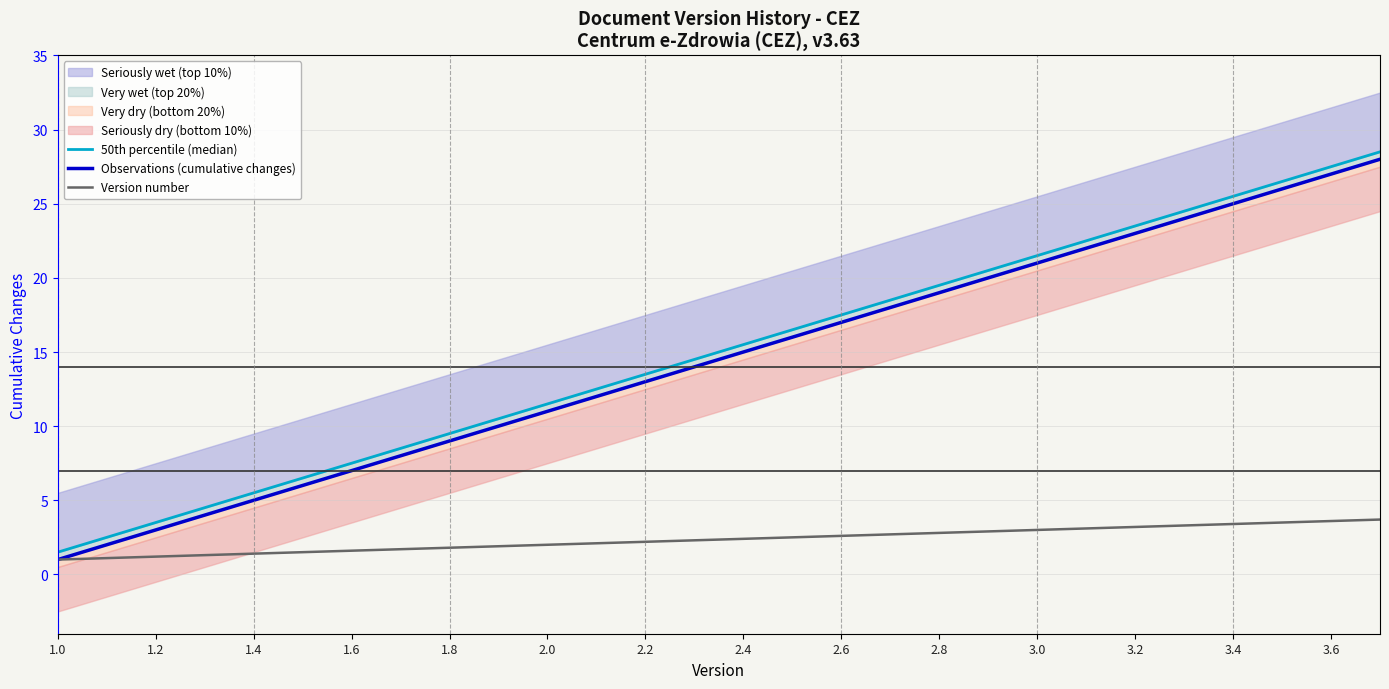

Which series has the largest range (max minus min)?

50th percentile (median)